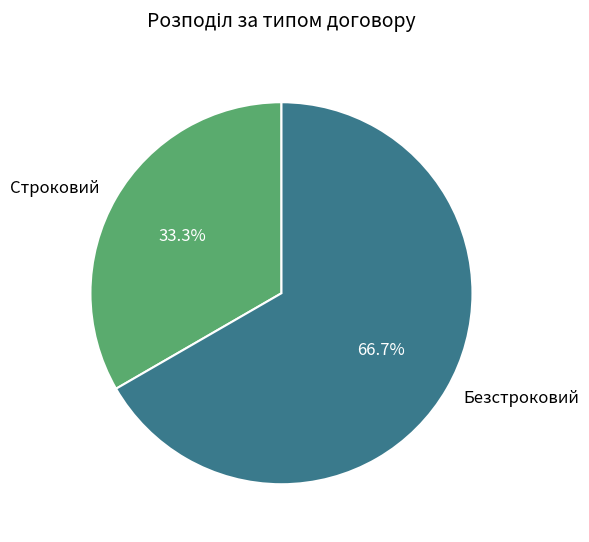

Rank the categories by value from highest to lowest.

Безстроковий, Строковий